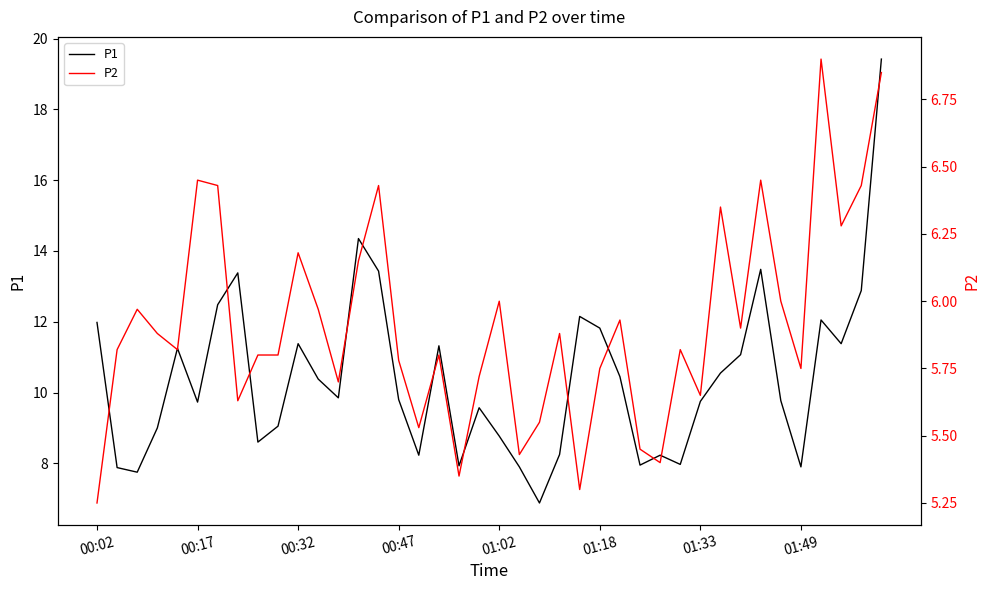

The value of P1 at 00:32 is 5.9. True or false?

False